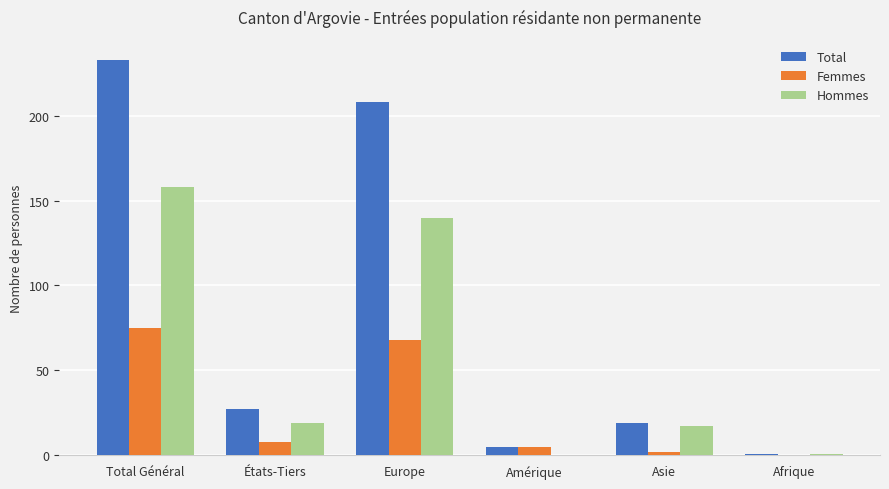

What is the approximate value of Femmes at Amérique?

5